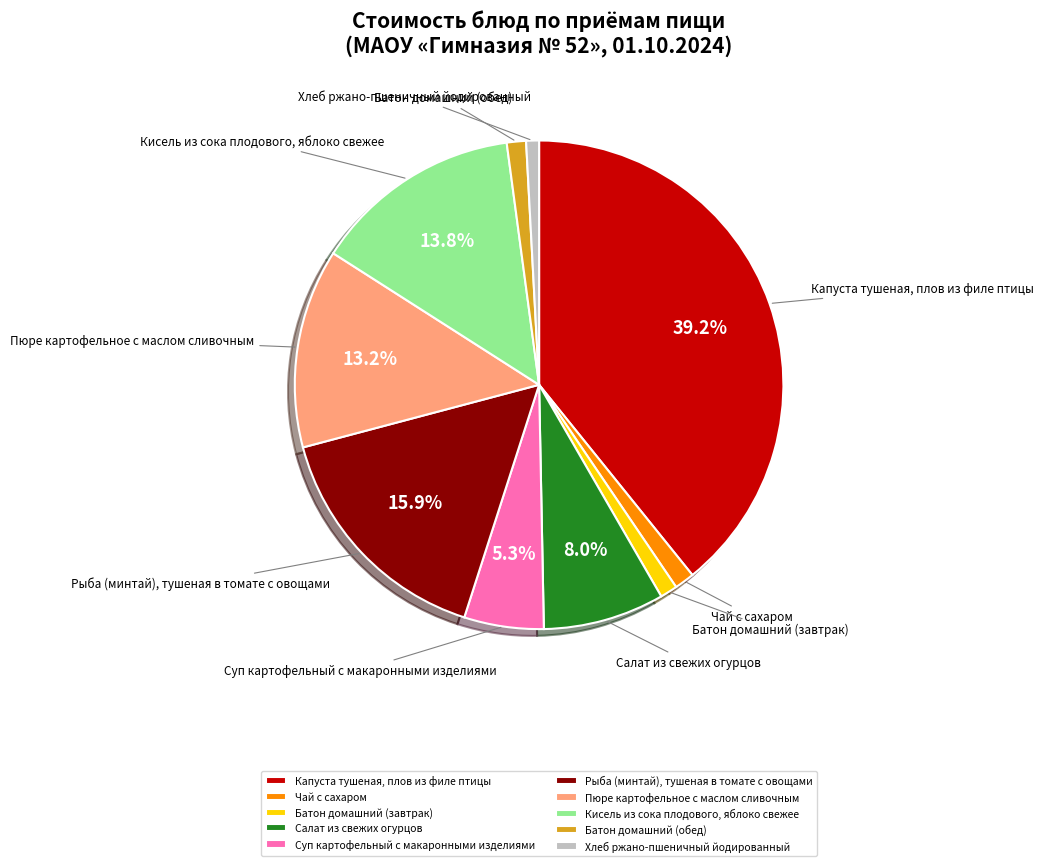

Does any single category account for the majority?

No